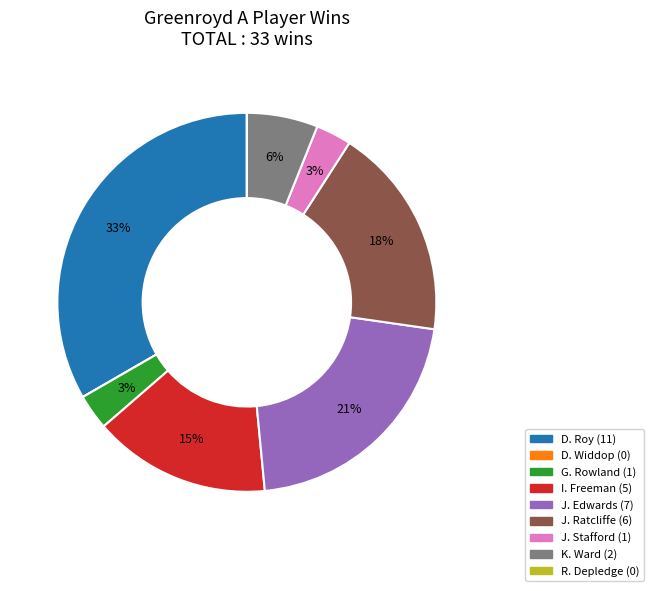

What is the ratio of the value at D. Roy to the value at J. Stafford?

11.0